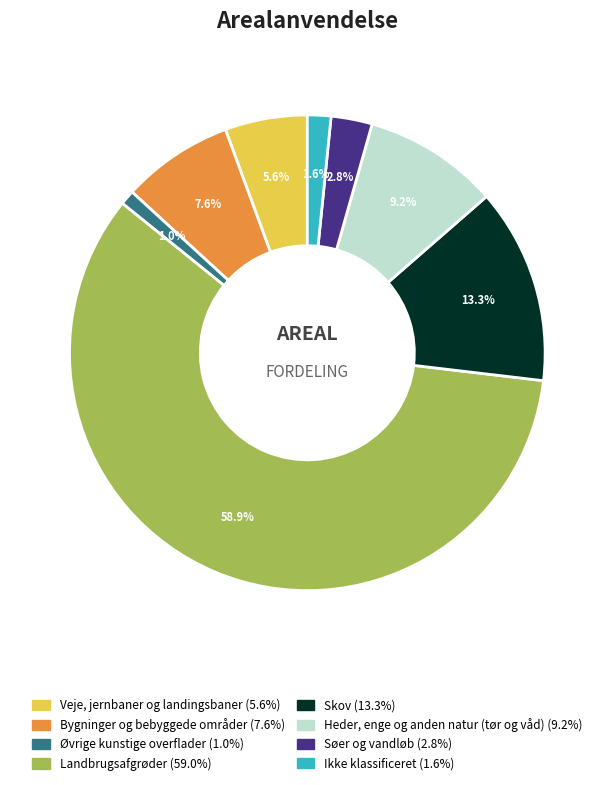

What portion of the pie excludes Skov?

86.7%